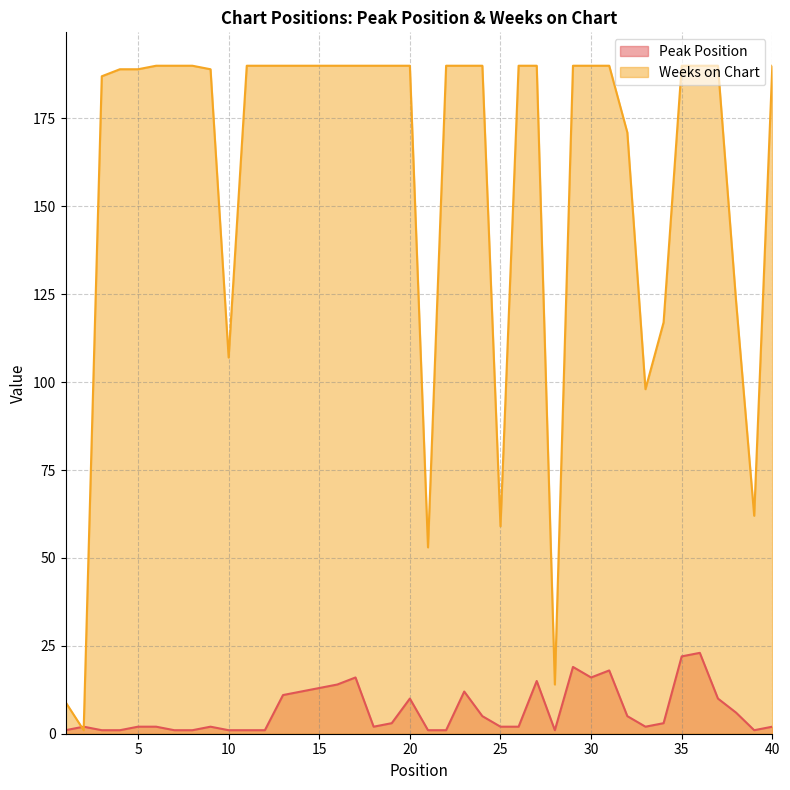

Which category has the lowest value across all series?

1